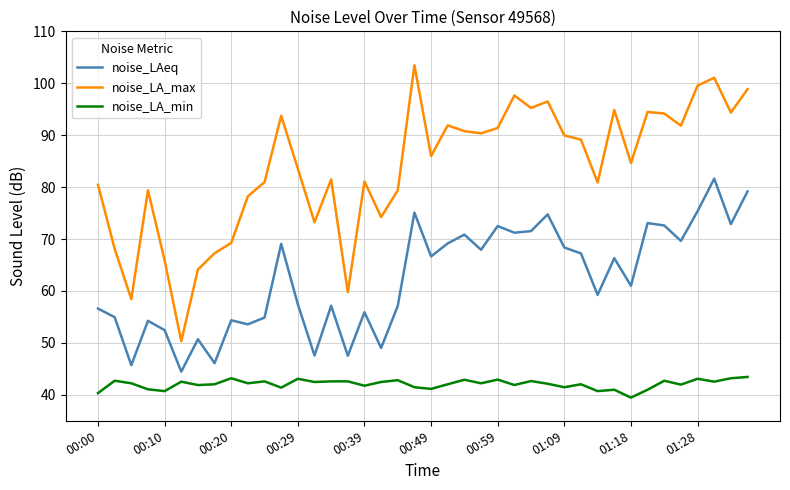

List the series in order of their overall mean, lowest first.

noise_LA_min, noise_LAeq, noise_LA_max